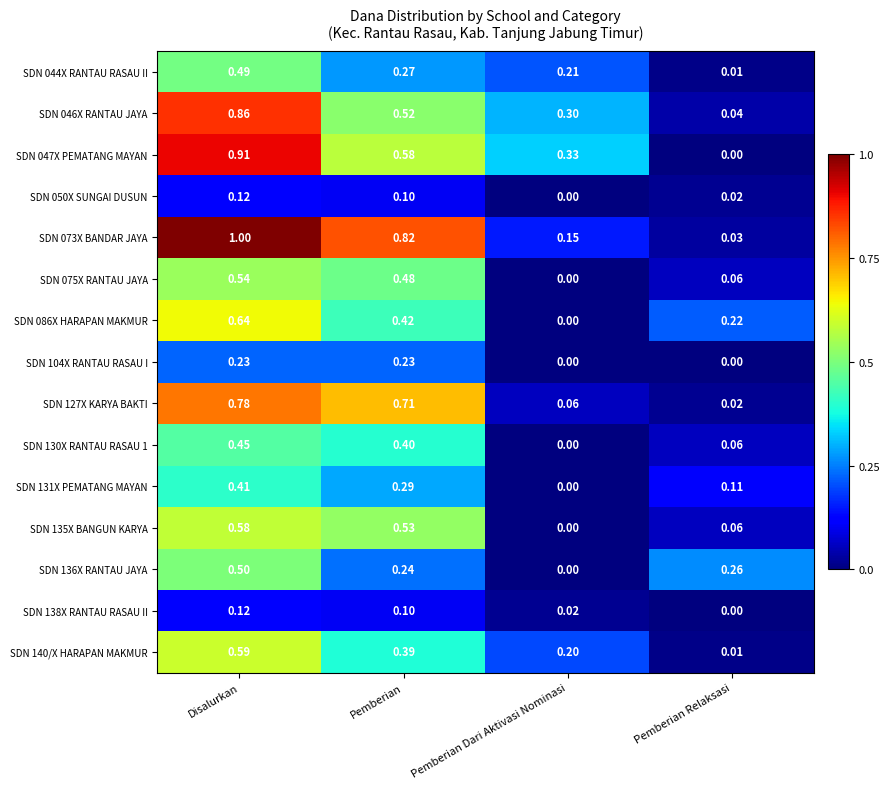

Which category has the highest value across all series?

Disalurkan